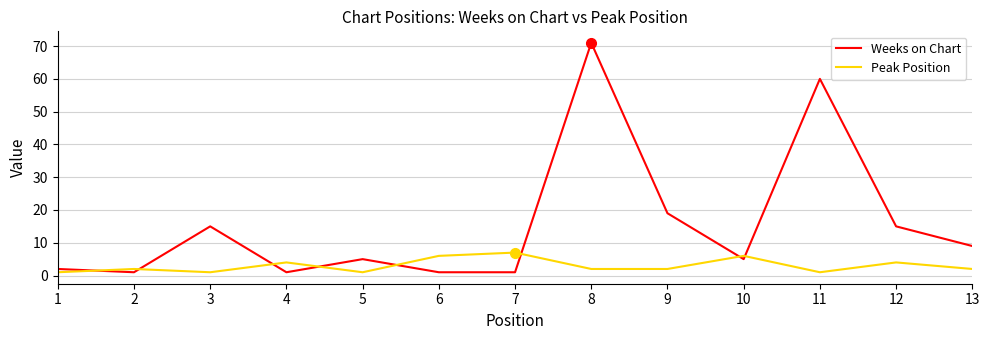

Between 3 and 5, which series saw the biggest shift?

Weeks on Chart